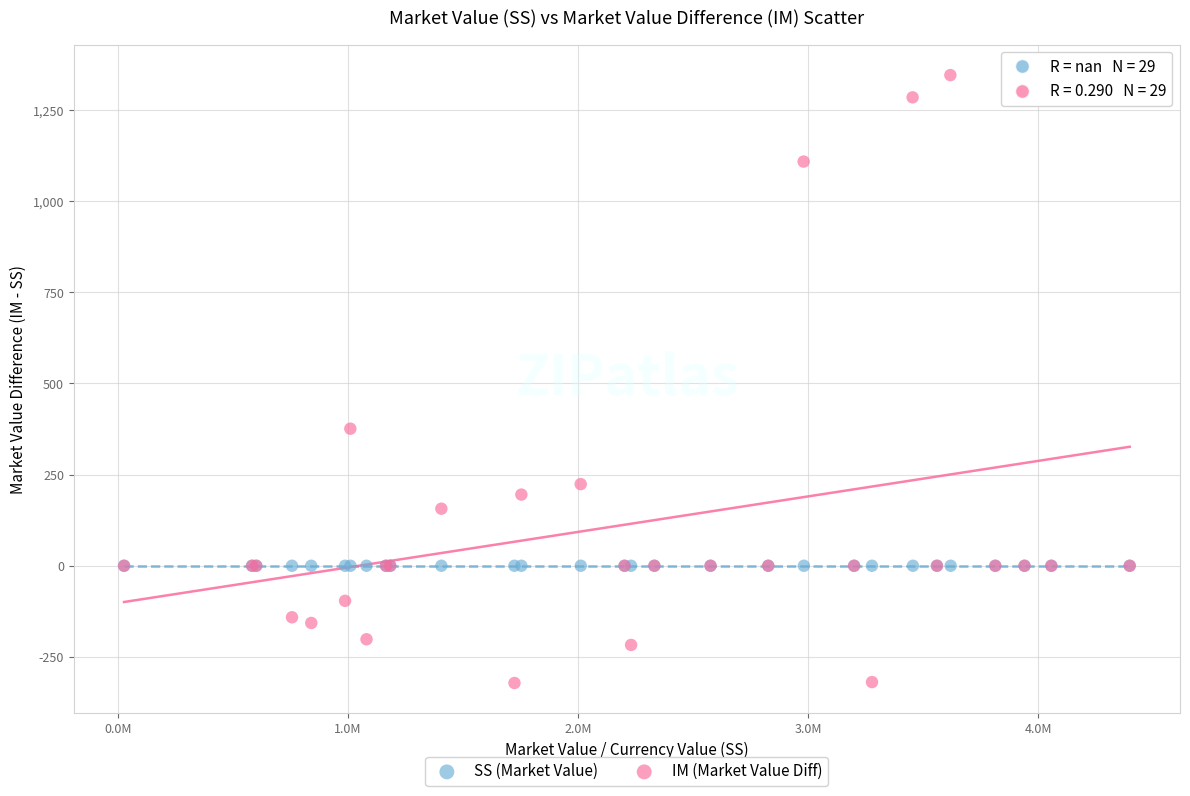

Which series contains the highest Y value?

IM (Market Value Diff)